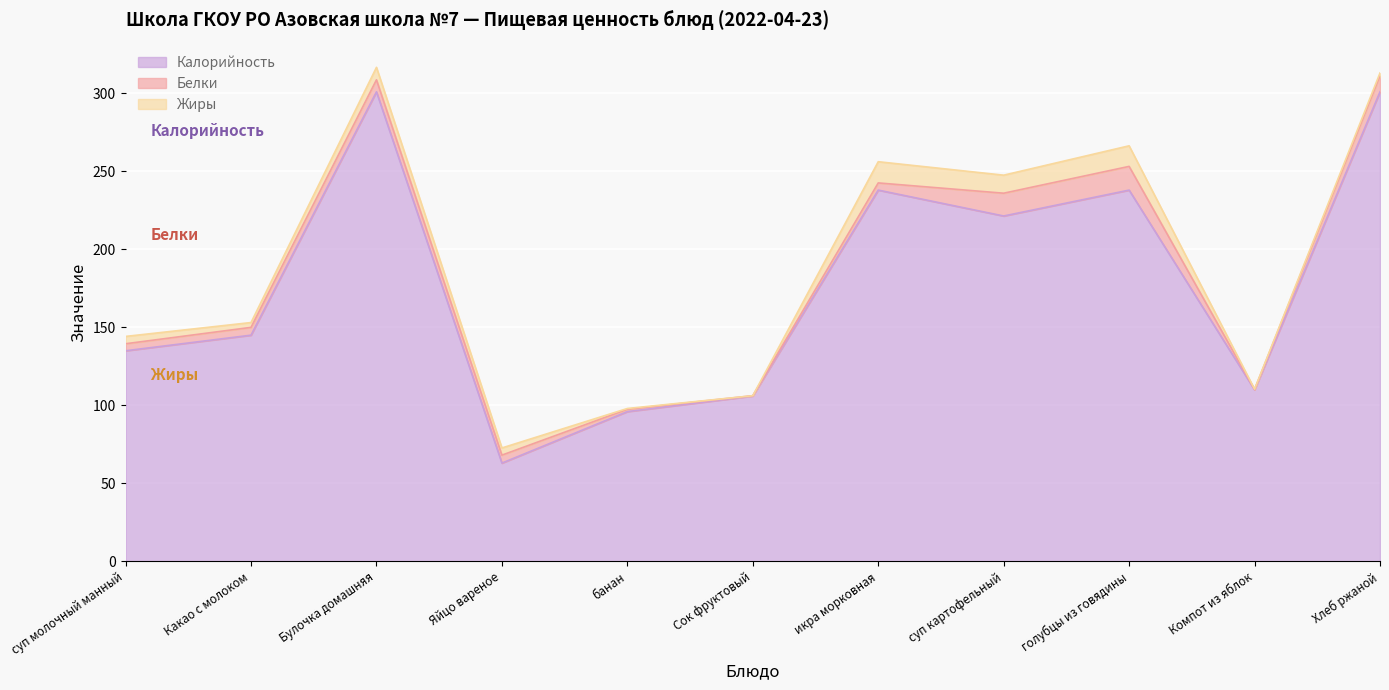

Reading right to left, what are all the values shown in this chart?

Калорийность: Хлеб ржаной=301.0	Компот из яблок=110.0	голубцы из говядины=238.0	суп картофельный=221.4	икра морковная=238.0	Сок фруктовый=106.0	банан=96.0	Яйцо вареное=63.0	Булочка домашняя=301.0	Какао с молоком=145.0	суп молочный манный=135.0
Белки: Хлеб ржаной=10.2	Компот из яблок=0.2	голубцы из говядины=15.2	суп картофельный=14.6	икра морковная=4.6	Сок фруктовый=0.2	банан=1.5	Яйцо вареное=5.1	Булочка домашняя=7.7	Какао с молоком=5.0	суп молочный манный=4.5
Жиры: Хлеб ржаной=1.9	Компот из яблок=0.2	голубцы из говядины=13.2	суп картофельный=11.6	икра морковная=13.6	Сок фруктовый=0.0	банан=0.5	Яйцо вареное=4.6	Булочка домашняя=8.0	Какао с молоком=3.1	суп молочный манный=4.7